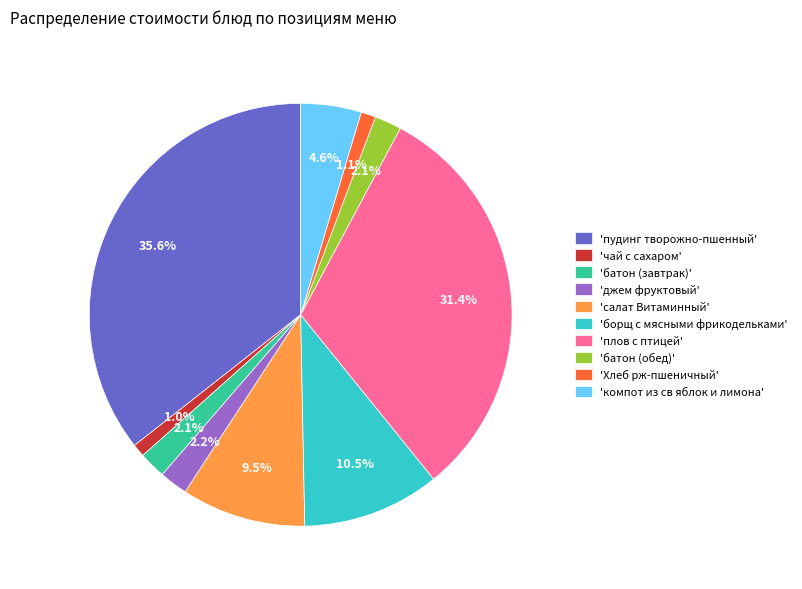

How many segments does this pie chart have?

10